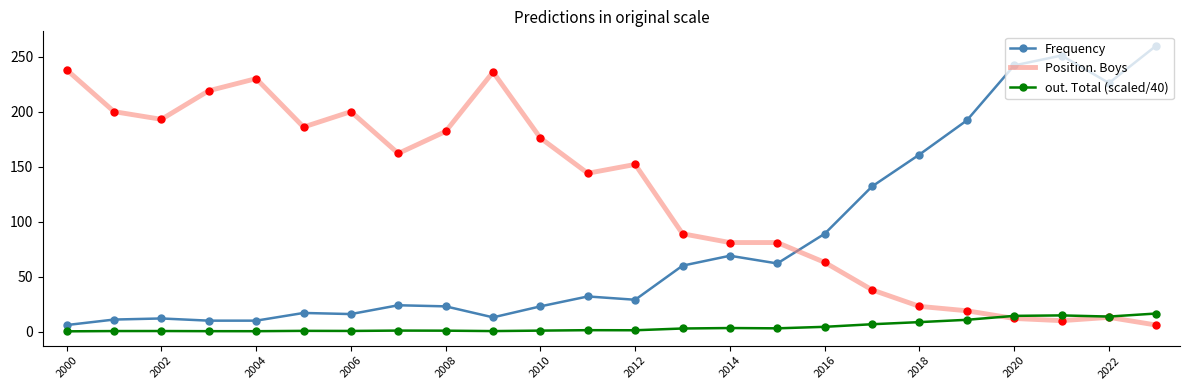

What is the average value of the out. Total (scaled/40) series?

4.5